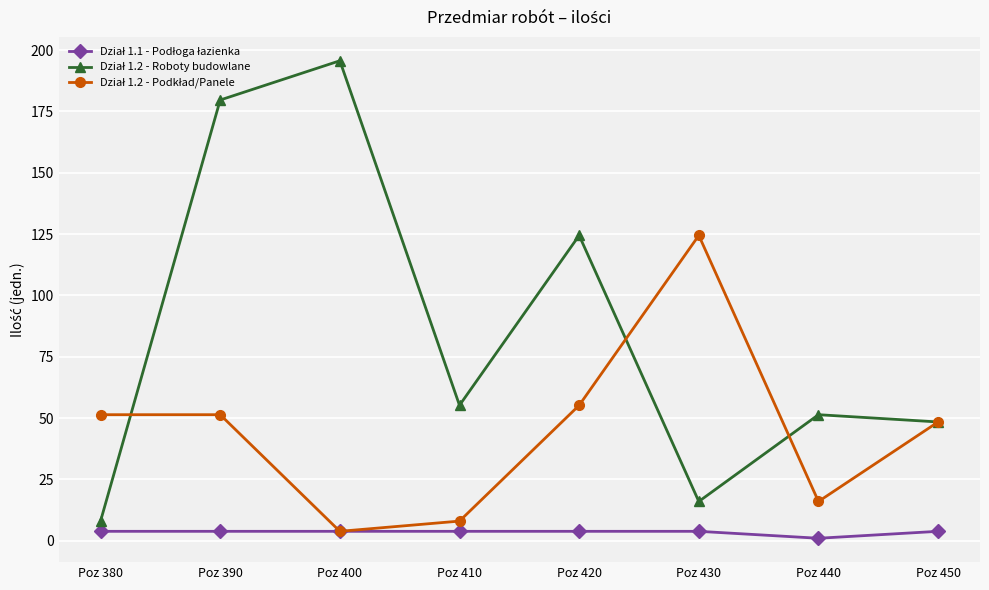

What is the total value across all series at Poz 400?

203.3